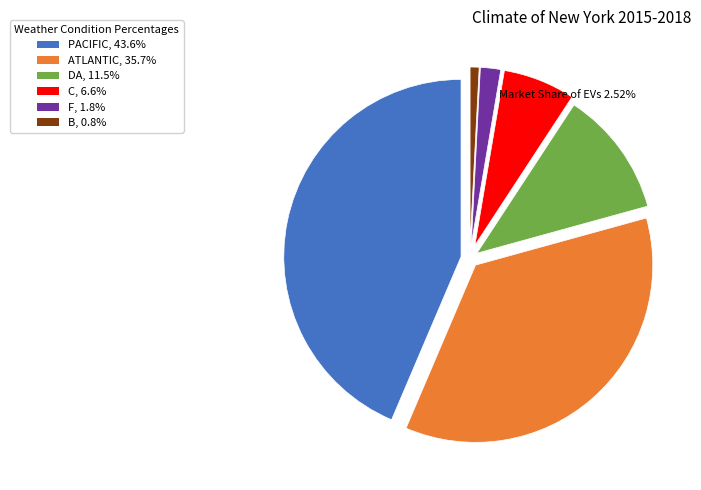

Between DA and PACIFIC, which is larger?

PACIFIC